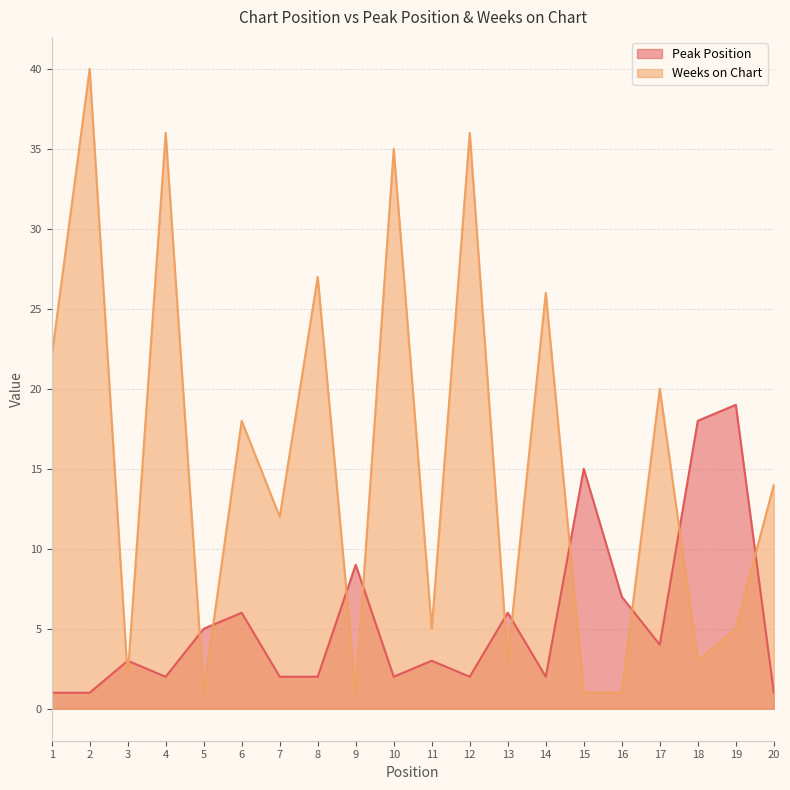

Which series has the largest range (max minus min)?

Weeks on Chart